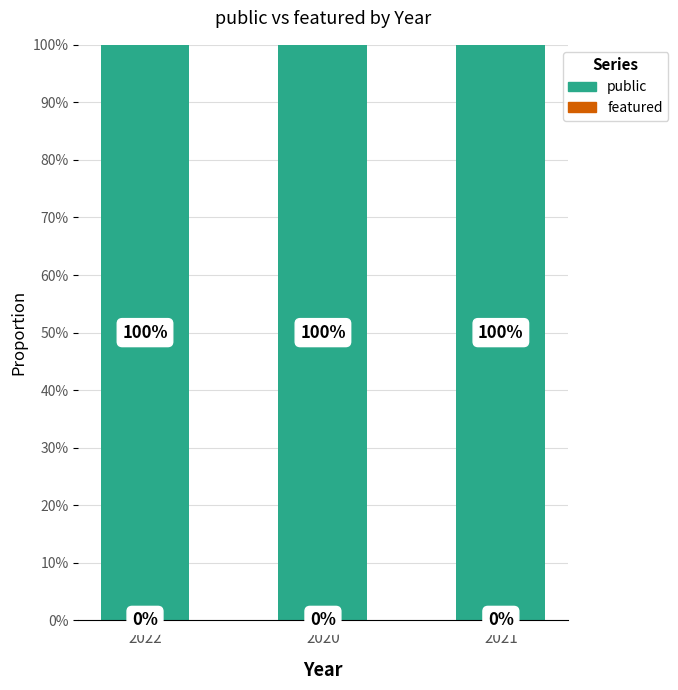

True or false: featured has a value of 0 at 2022.

True